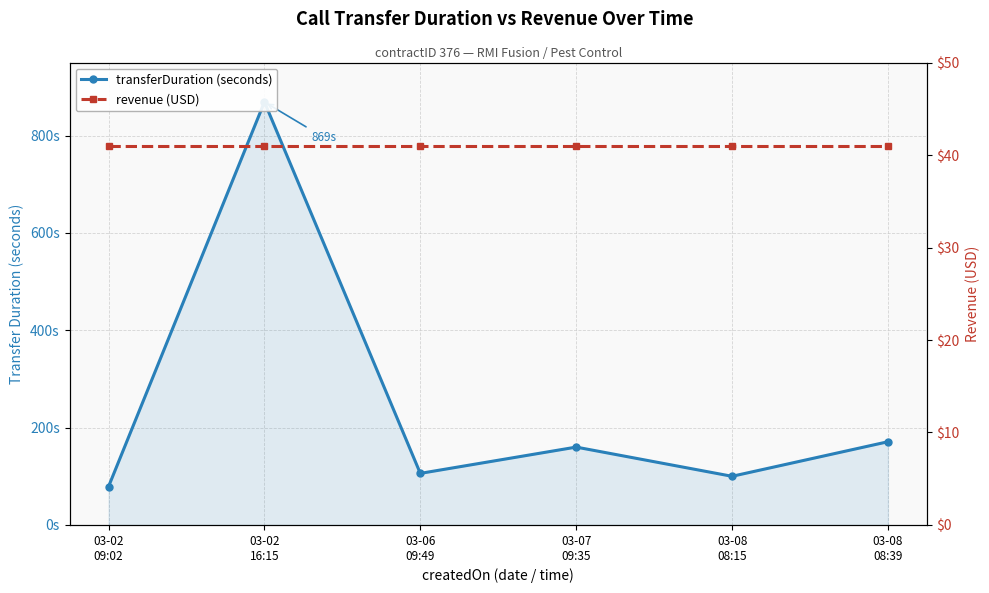

What is the sum of all revenue (USD) values?

246